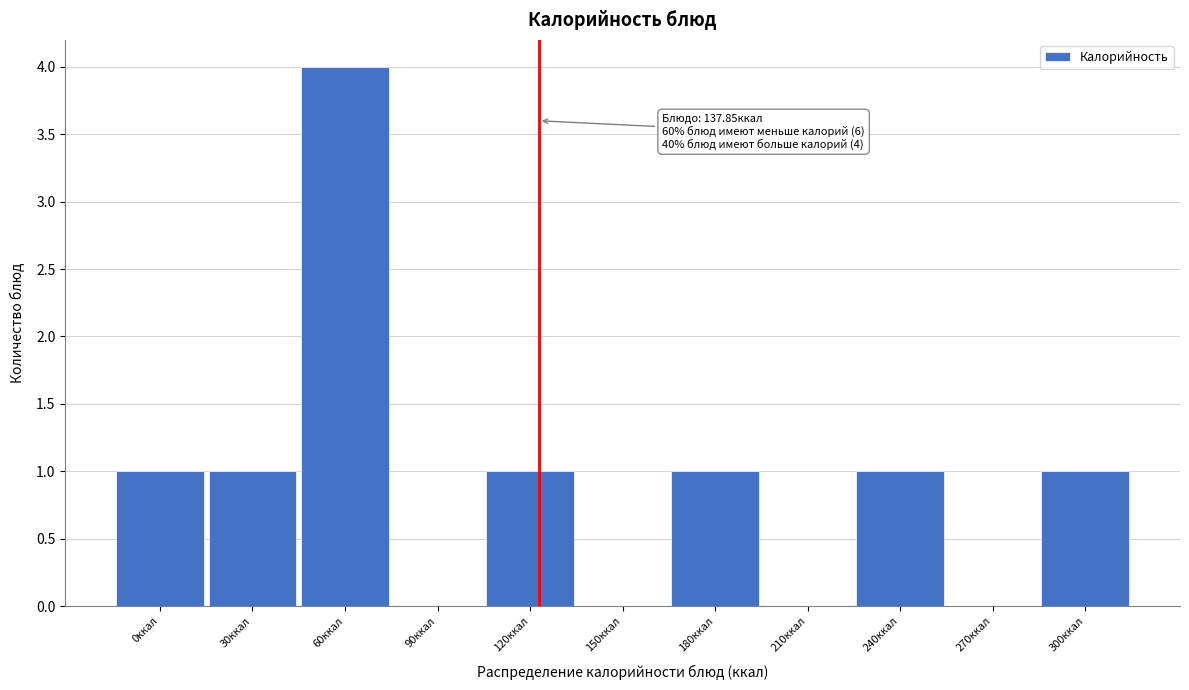

Reading left to right, list all the values displayed in this chart.

0ккал=1	30ккал=1	60ккал=4	90ккал=0	120ккал=1	150ккал=0	180ккал=1	210ккал=0	240ккал=1	270ккал=0	300ккал=1